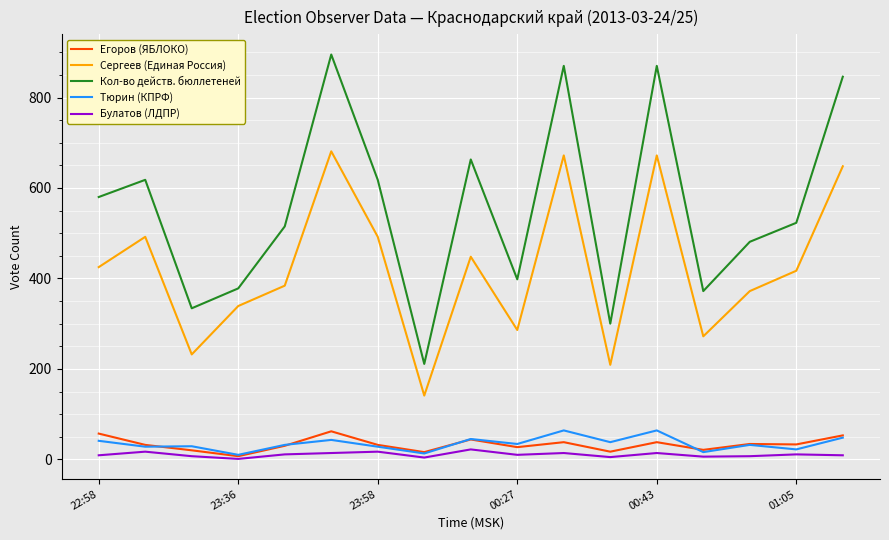

True or false: Сергеев (Единая Россия) and Кол-во действ. бюллетеней intersect in this chart.

False